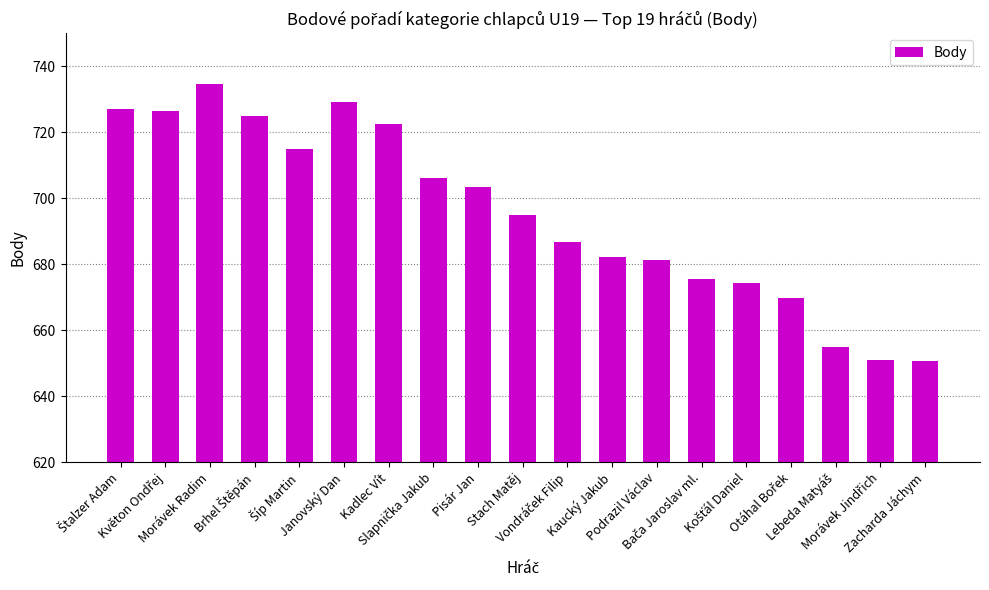

What is the difference between the maximum and minimum values?

83.8